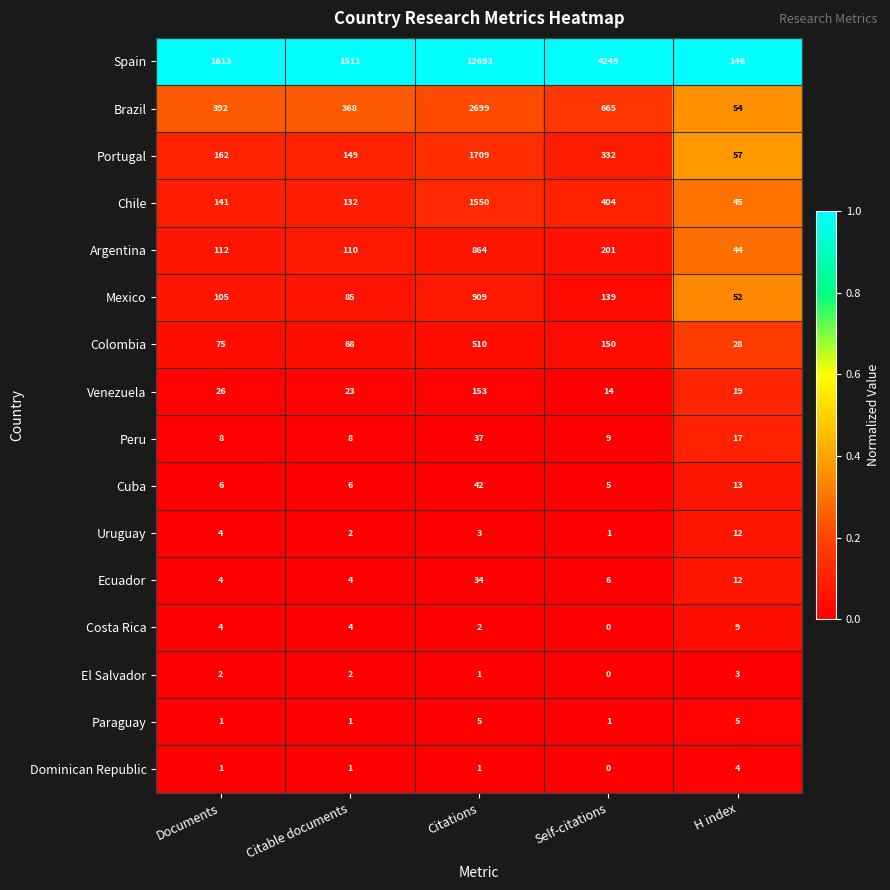

What is the difference between the Dominican Republic values at H index and Self-citations?

4